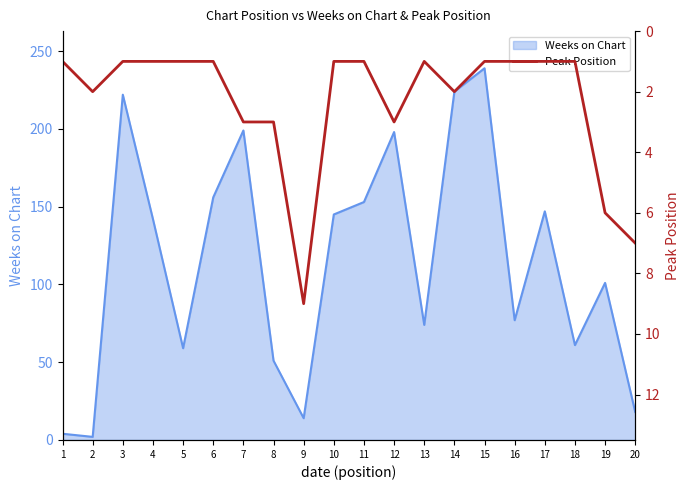

What is the value of the 2nd point from the left?

2